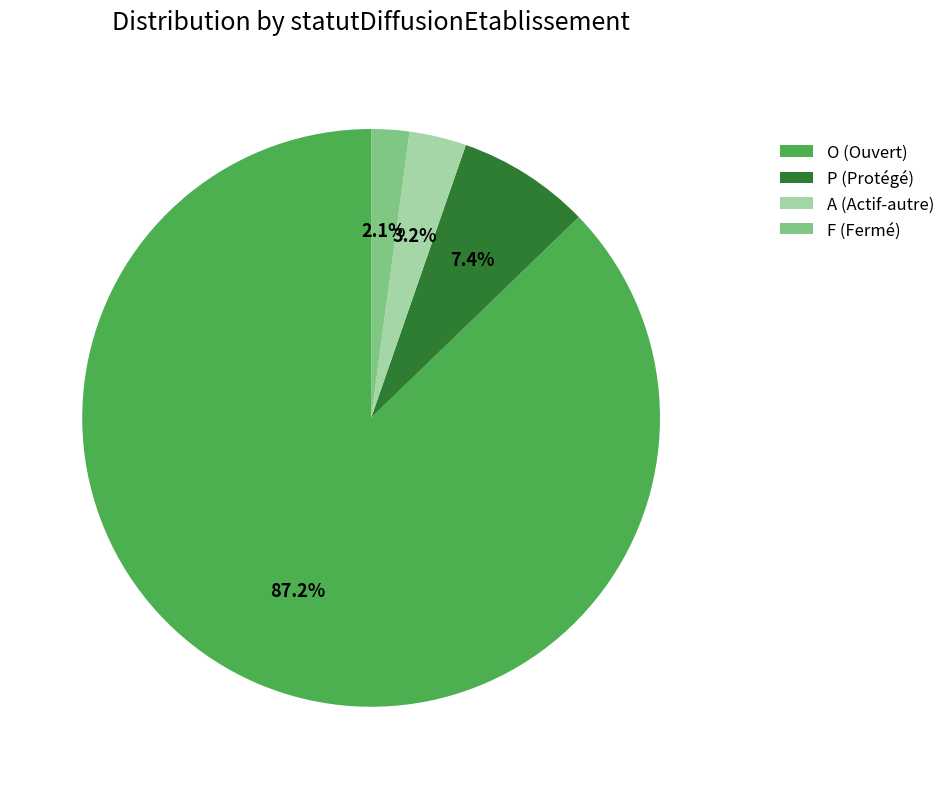

Is there a majority slice in this chart?

Yes